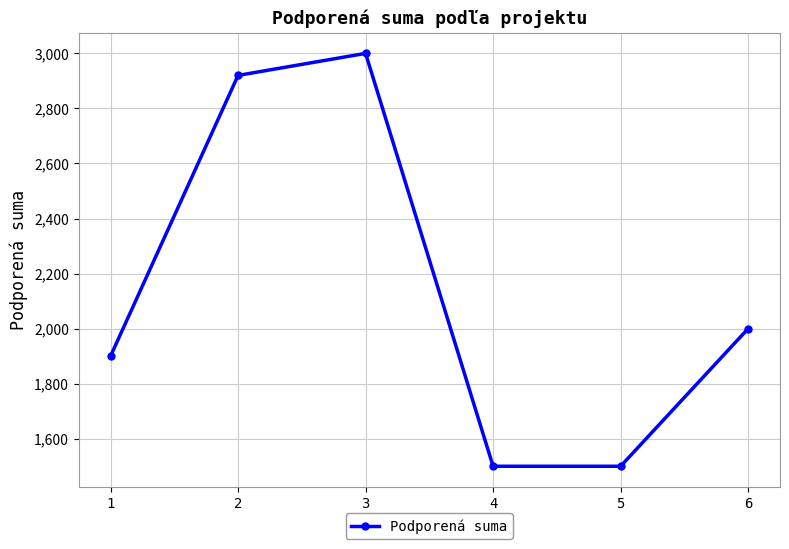

Approximately how many times larger is the value at 2 compared to 5?

1.9